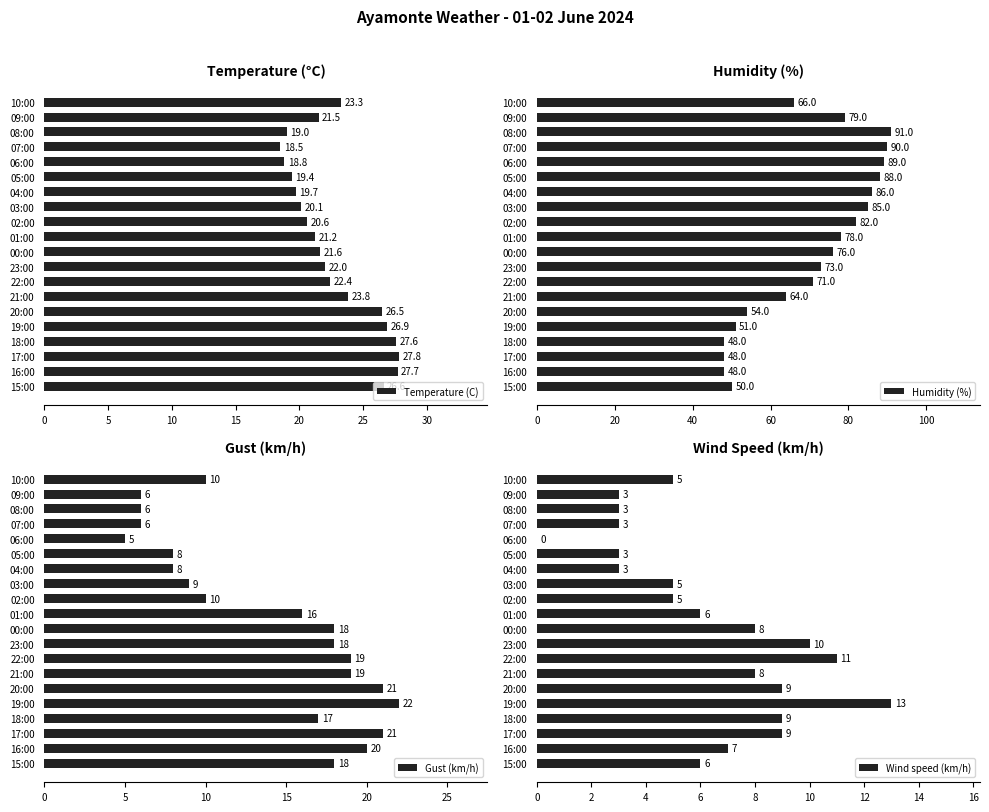

The value of Gust (km/h) at 22:00 is 19. True or false?

True